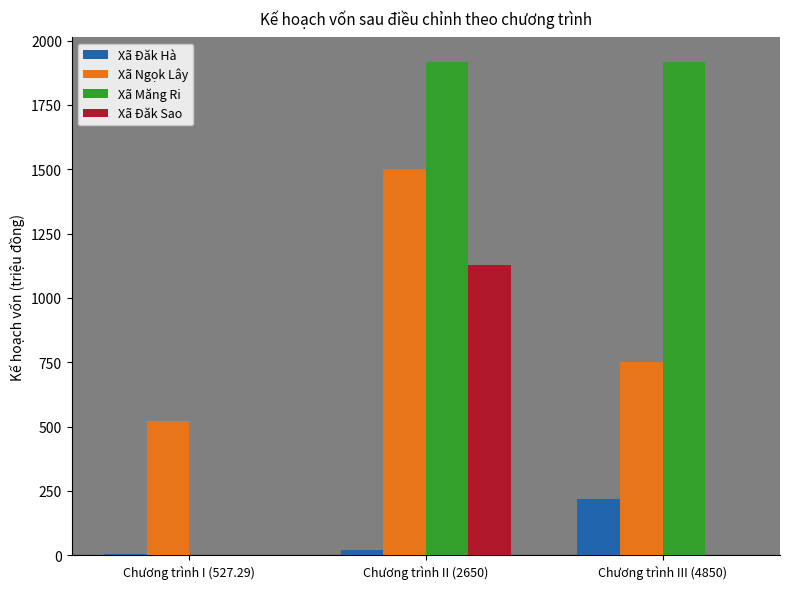

The Xã Ngọk Lây series shows 522.7 at Chương trình I (527.29). True or false?

True